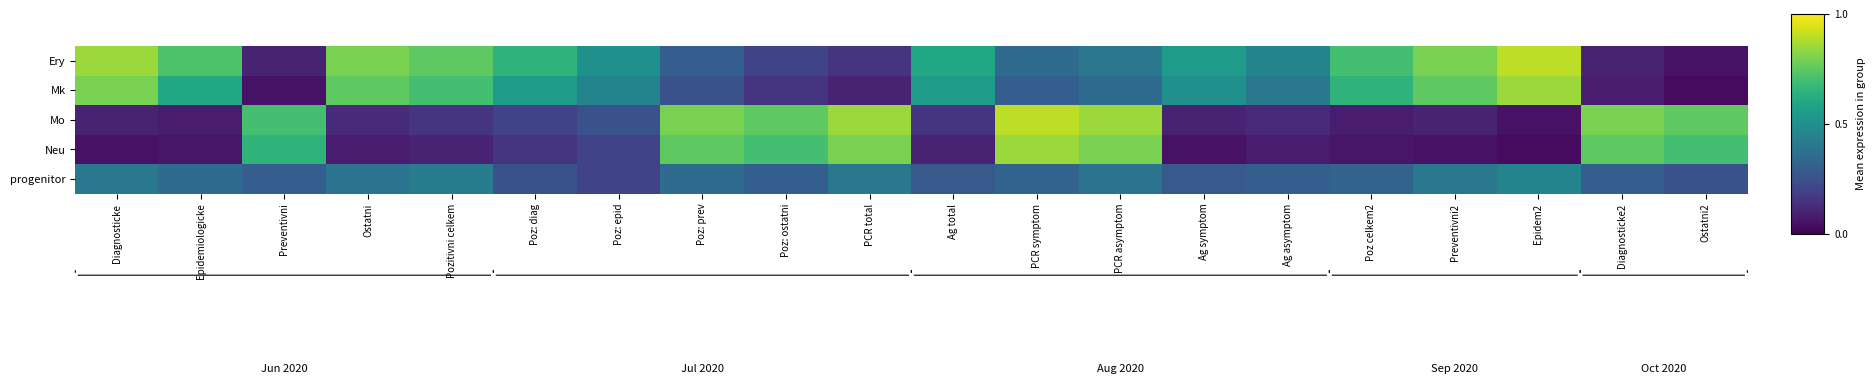

How many categories are shown in the chart?

20